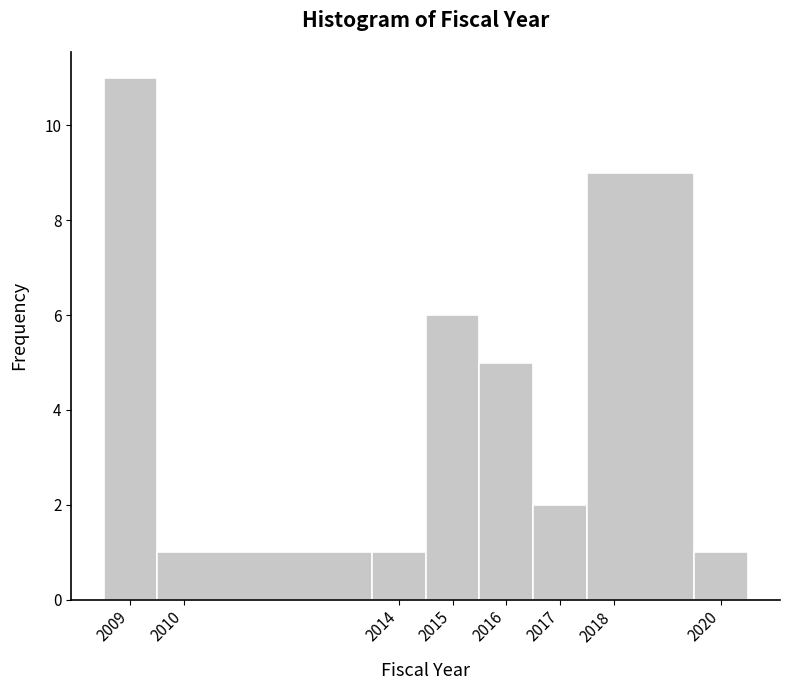

Which range on the x-axis has the tallest bar?

2008.5 to 2009.5